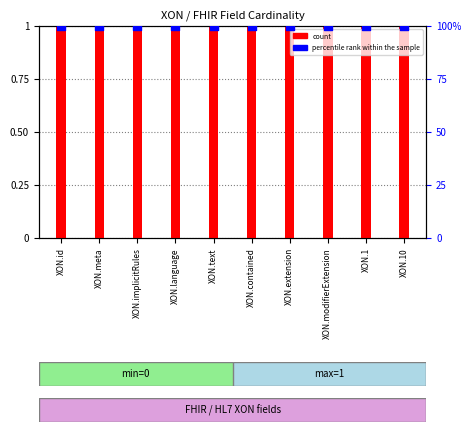

Which series reaches the minimum Y coordinate?

count